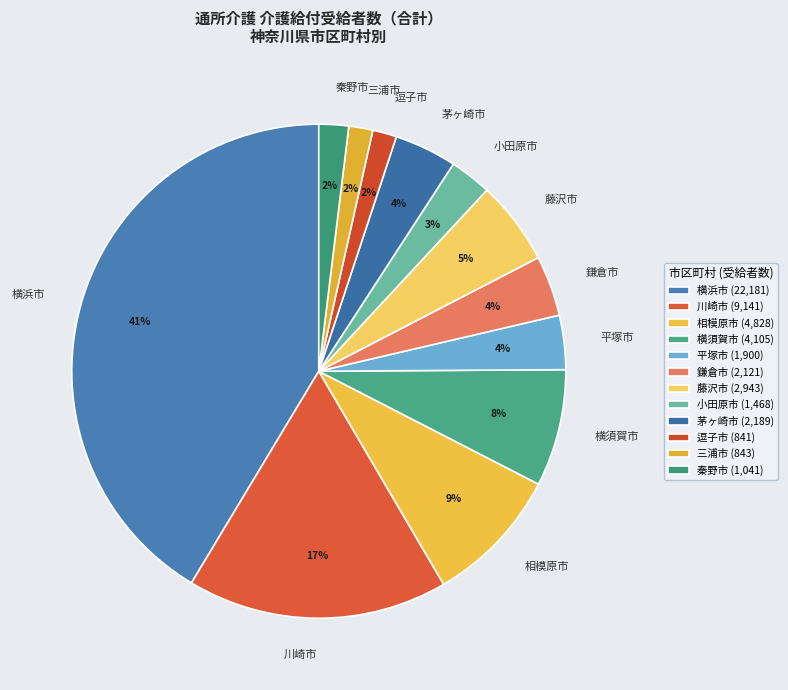

What is the ratio of the value at 藤沢市 to the value at 相模原市?

0.6